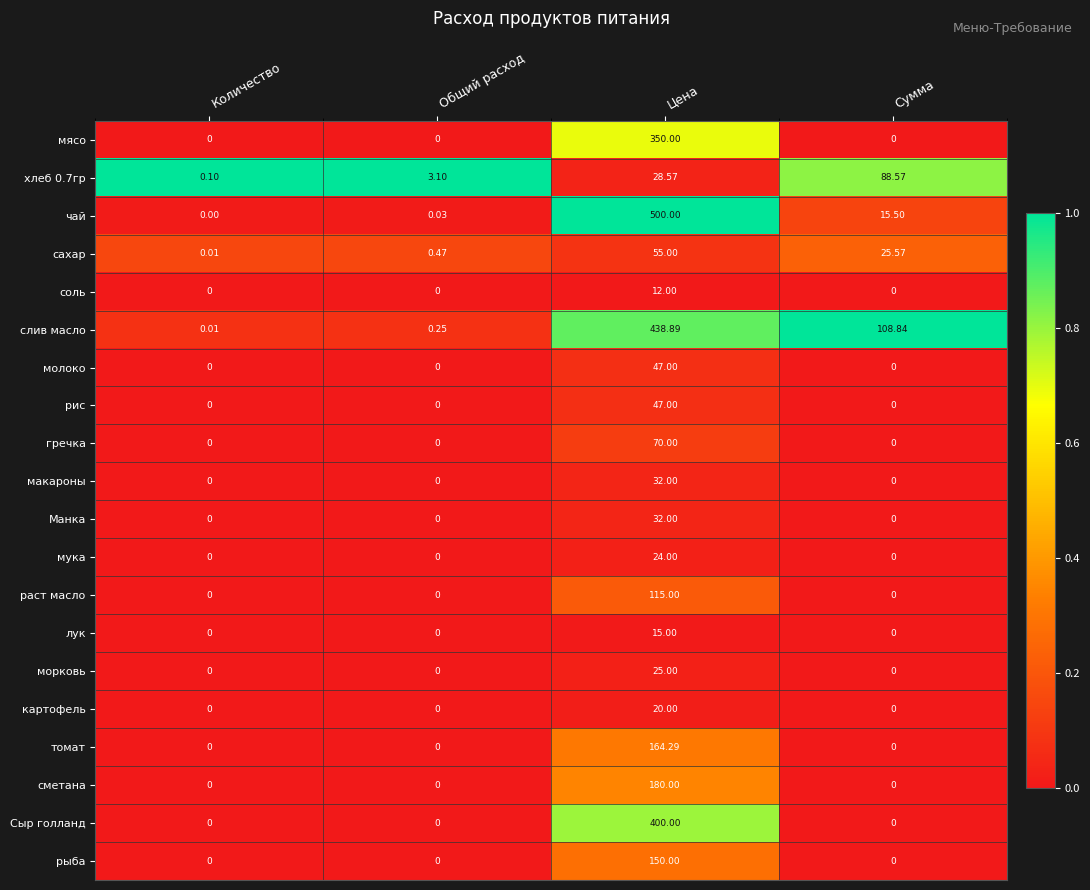

Which series has the largest range (max minus min)?

чай